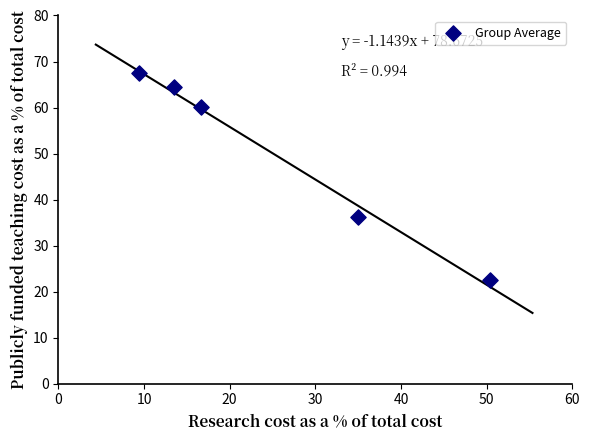

What Y value in the scatter plot is closest to 44?

36.2